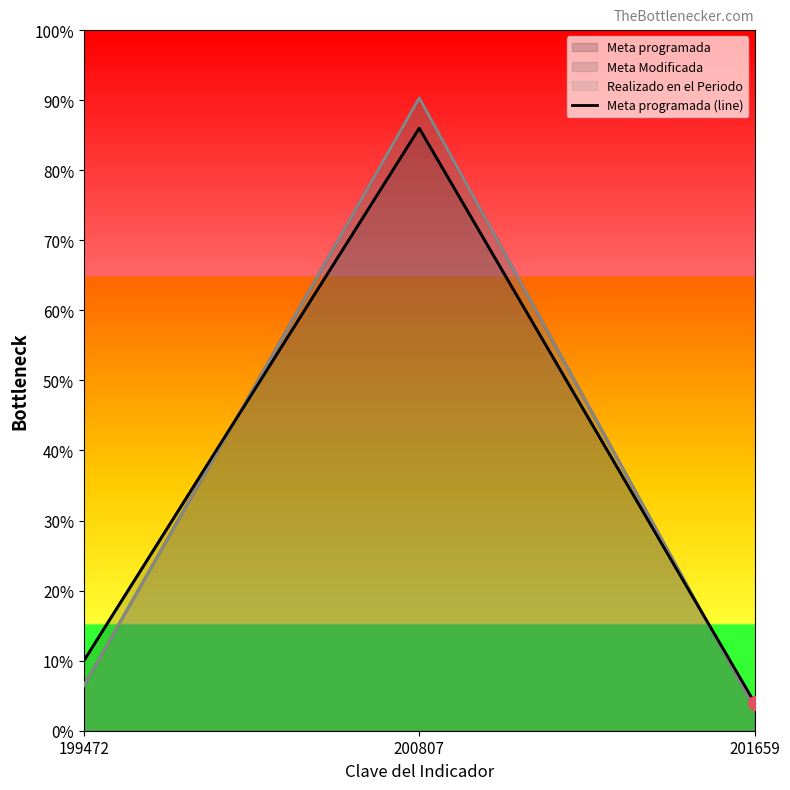

What is the change in value from 200807 to 201659?

-82